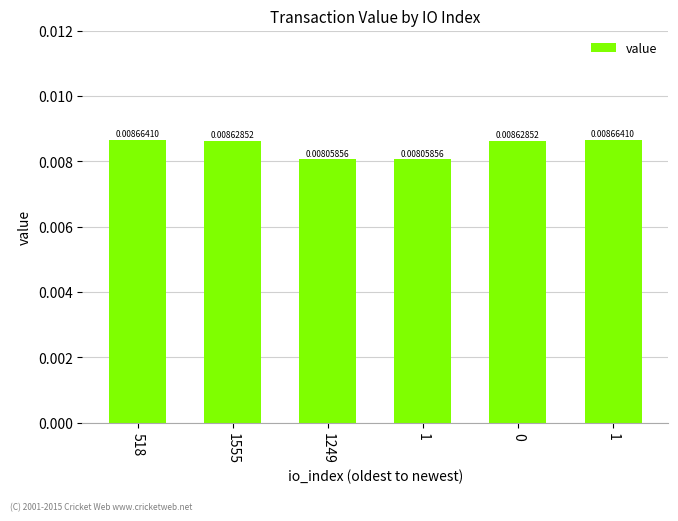

How many bars are there in total?

6